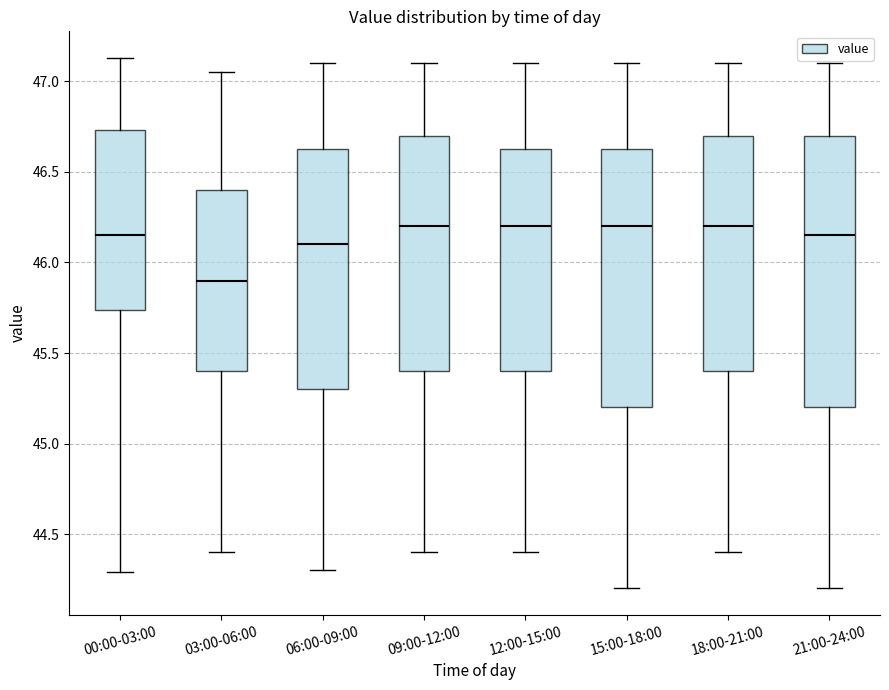

Where does the upper whisker of the box for 21:00-24:00 end on the y-axis? The values are not printed on the chart, so give them approximately, as read against the axis.

47.10